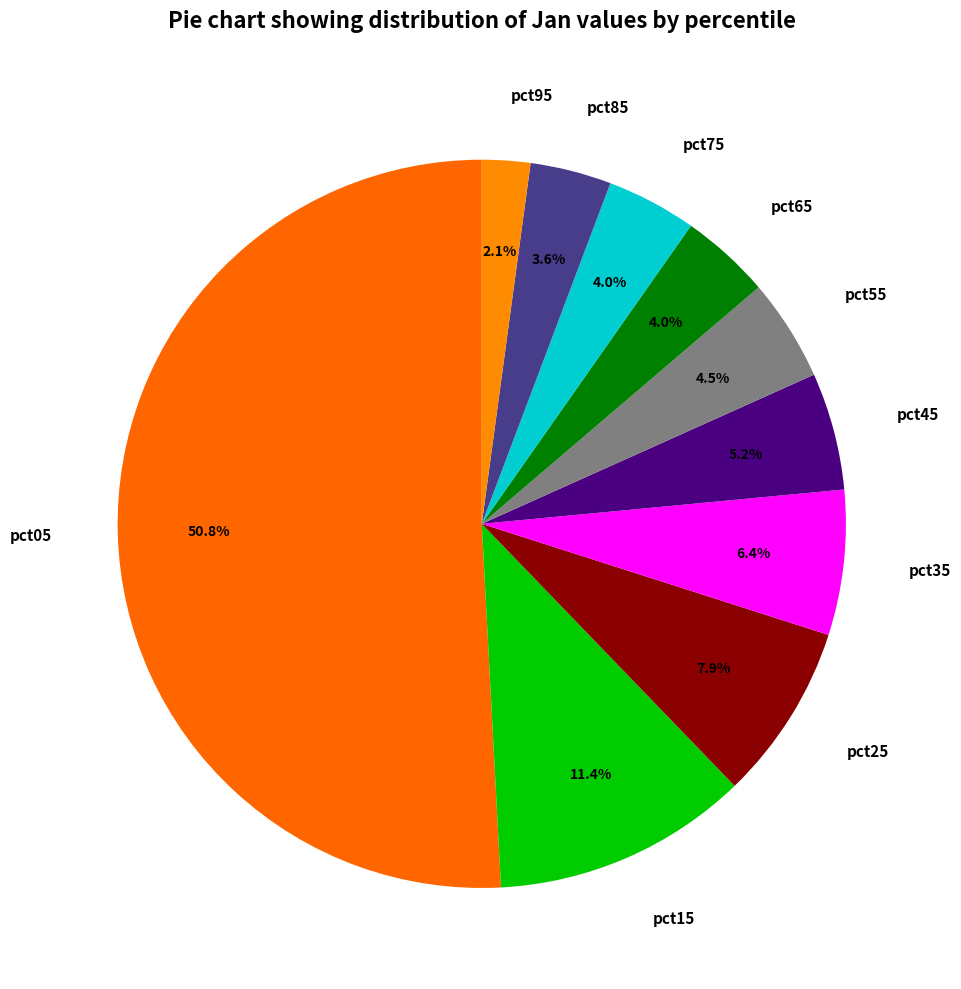

How many segments does this pie chart have?

10